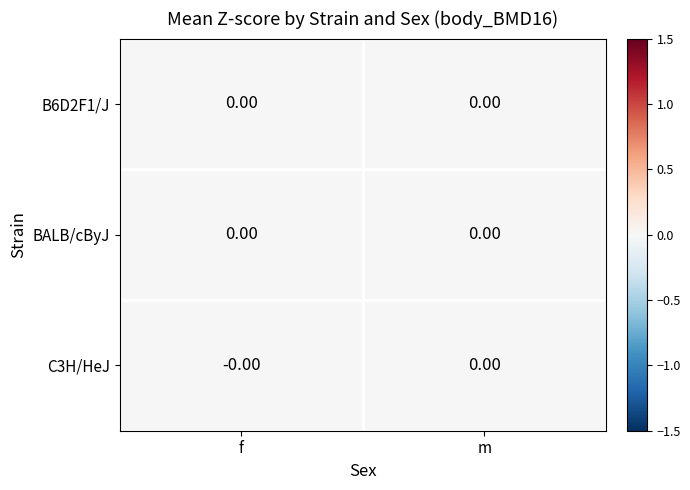

Reading left to right, transcribe all the data shown in this chart.

B6D2F1/J: f=0.0	m=0.0
BALB/cByJ: f=0.0	m=0.0
C3H/HeJ: f=-0.0	m=0.0